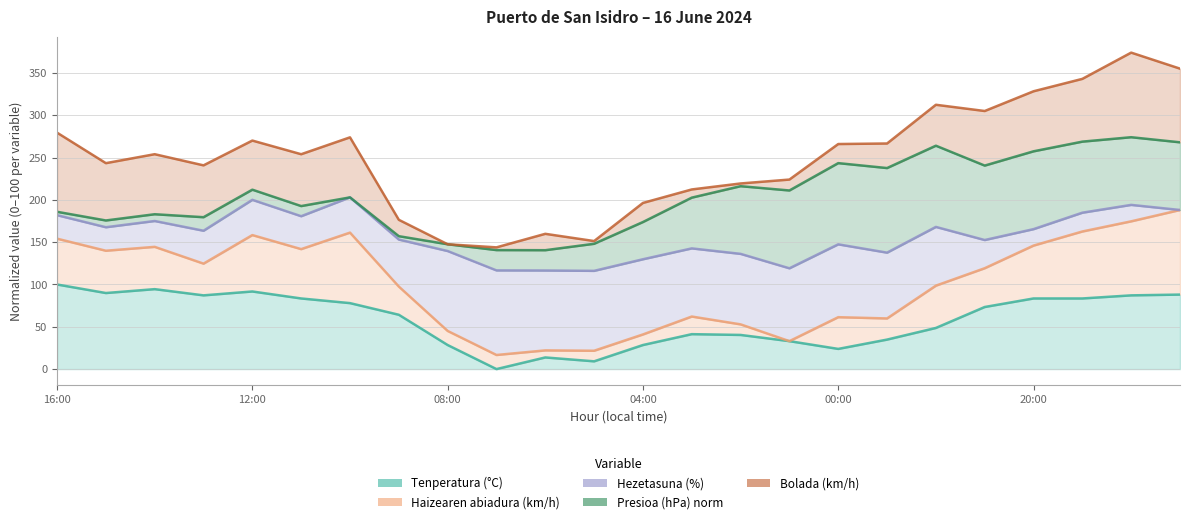

In Tenperatura (°C), how many points are lower than both neighbors (excluding endpoints)?

5